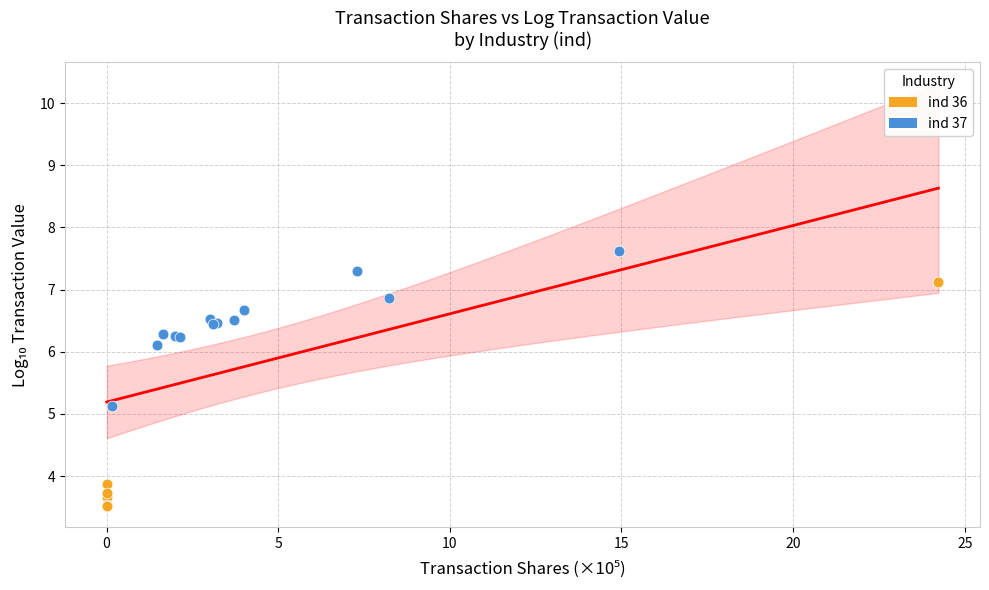

Which series has the widest spread of Y values?

ind 36